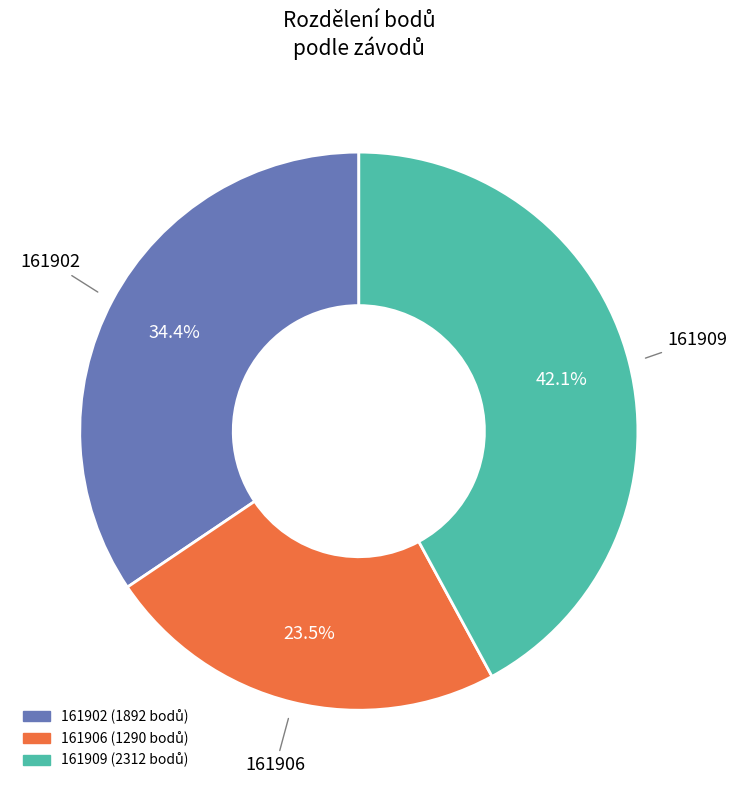

Which category has the biggest portion of the pie?

161909